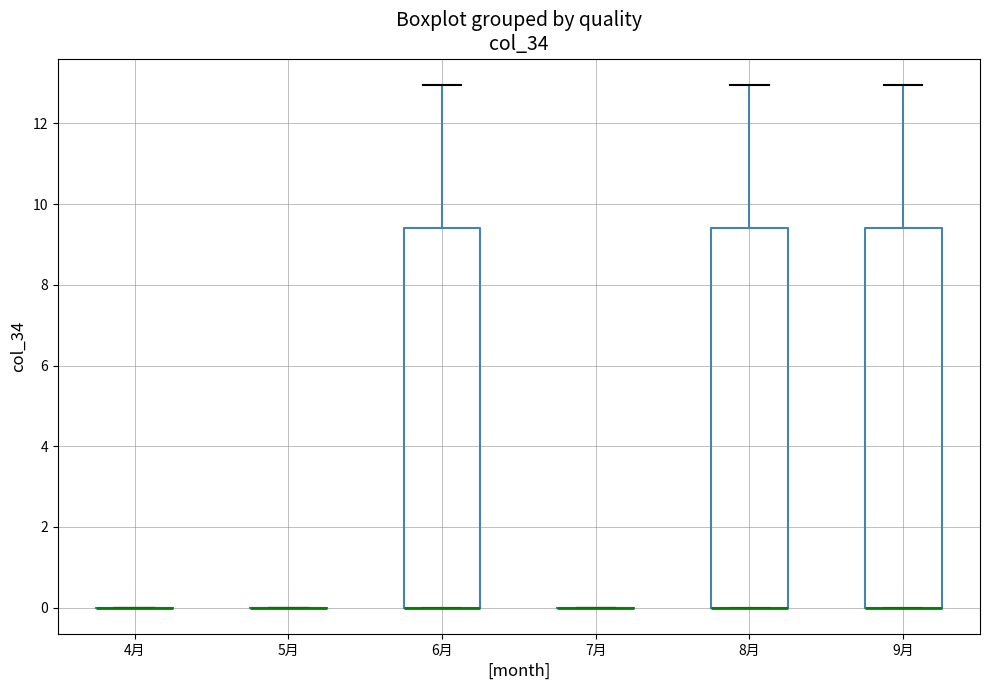

Reading left to right, read every box against the y-axis: the position of its median line, the range the box covers, and the ends of its whiskers. The values are not printed on the chart, so give them approximately, as read against the axis.

4月: box collapsed to a line at 0.0, whiskers 0.0 to 0.0
5月: box collapsed to a line at 0.0, whiskers 0.0 to 0.0
6月: median 0.0 (drawn on the box's lower edge), box 0.0 to 9.4, whiskers 0.0 to 13.0
7月: box collapsed to a line at 0.0, whiskers 0.0 to 0.0
8月: median 0.0 (drawn on the box's lower edge), box 0.0 to 9.4, whiskers 0.0 to 13.0
9月: median 0.0 (drawn on the box's lower edge), box 0.0 to 9.4, whiskers 0.0 to 13.0